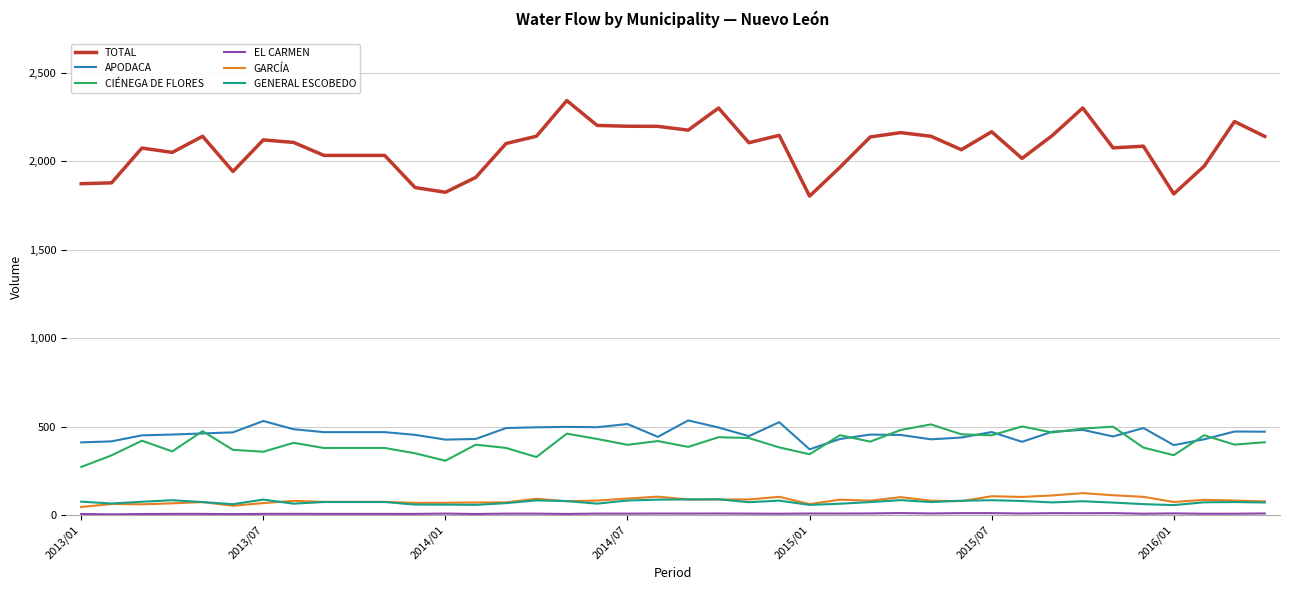

What is the maximum value for APODACA?

534.9